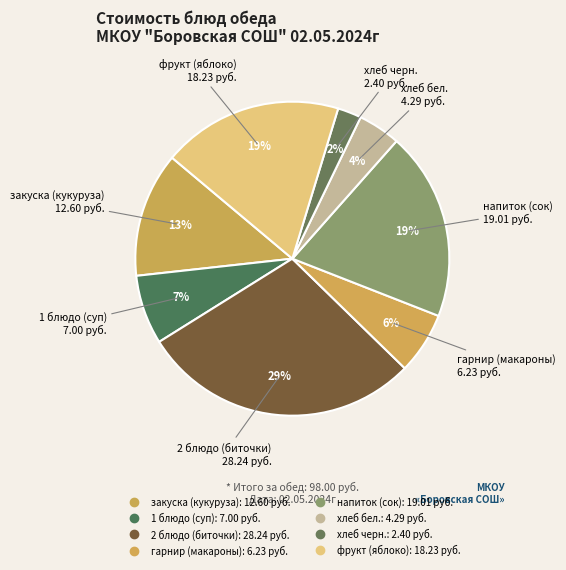

Count the number of slices in the pie.

8